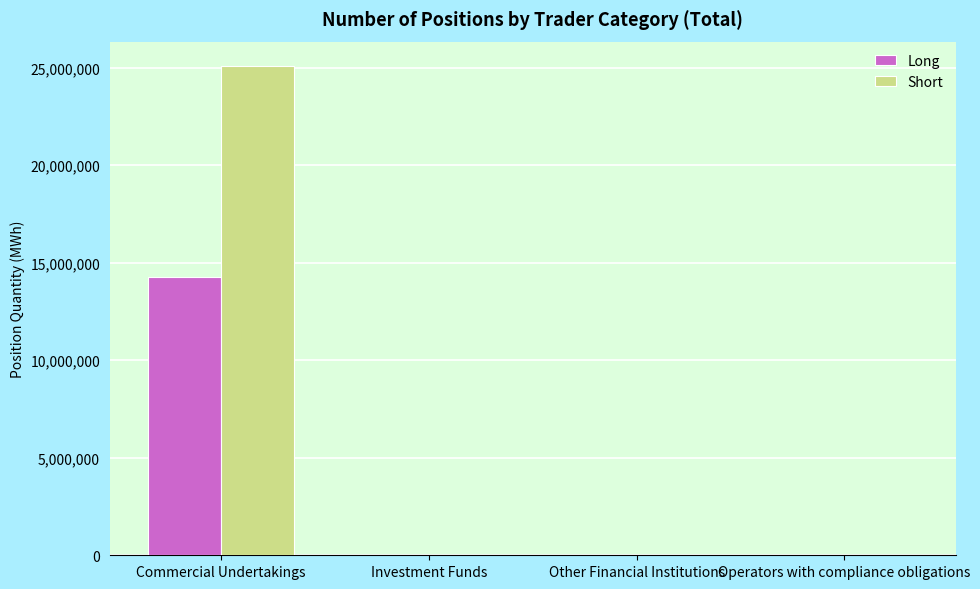

What are all the series names shown in the legend?

Long, Short